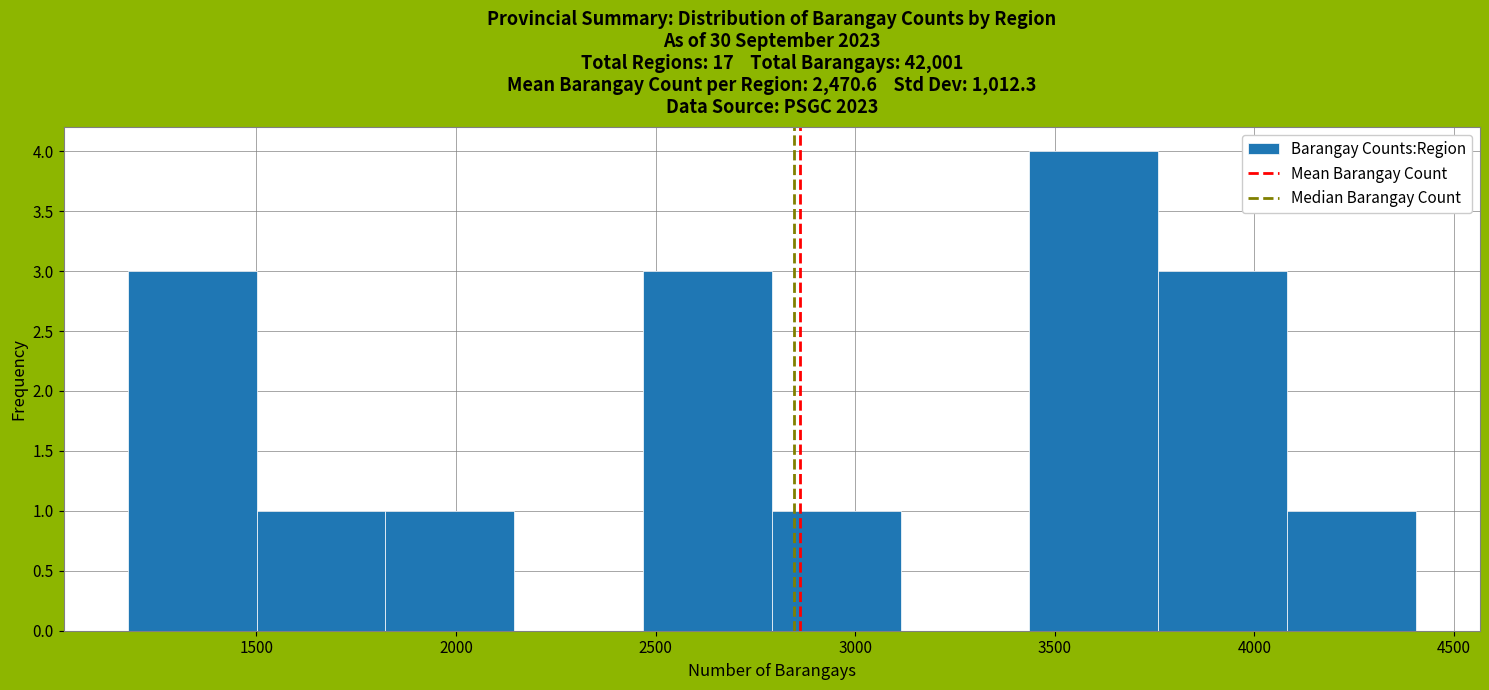

Reading left to right, list every bar in this chart as the range it spans on the x-axis followed by its height. Neither the bar edges nor the heights are printed on the chart, so give them approximately, as read against the axes.

1200 to 1500: 3
1500 to 1800: 1
1800 to 2150: 1
2150 to 2450: 0
2450 to 2800: 3
2800 to 3100: 1
3100 to 3450: 0
3450 to 3750: 4
3750 to 4100: 3
4100 to 4400: 1